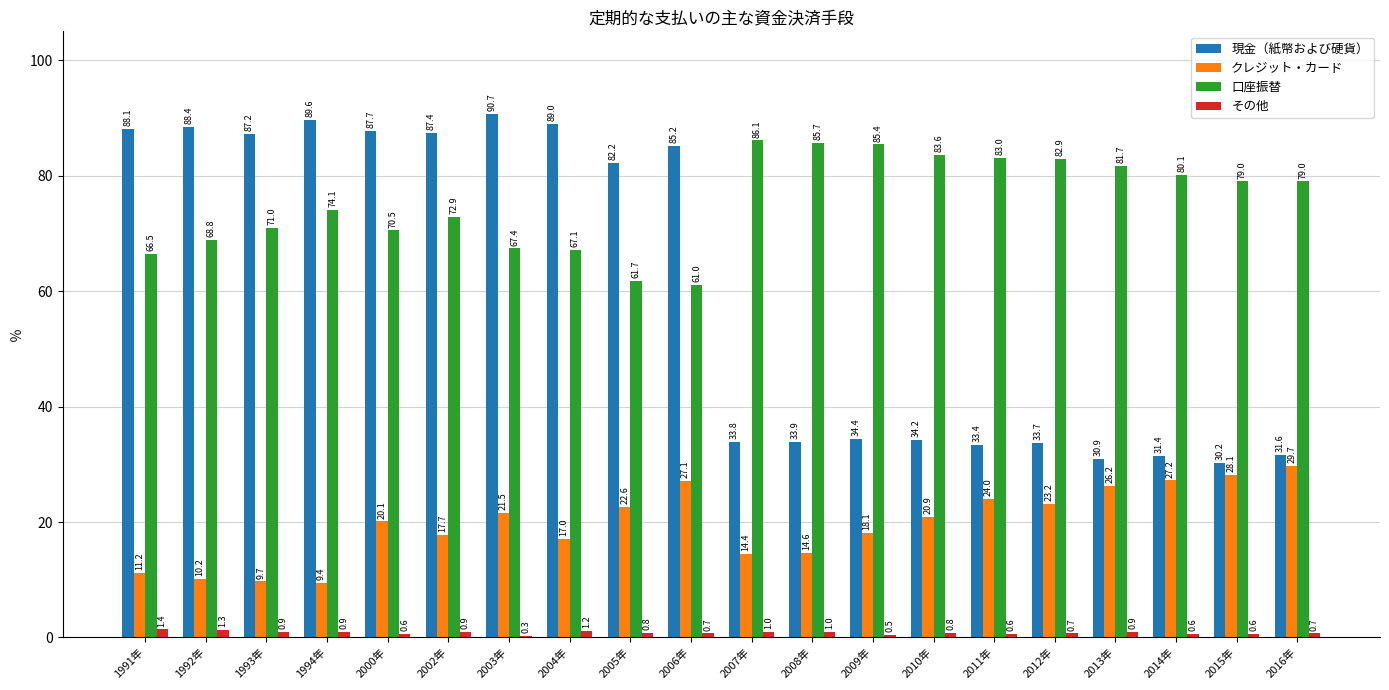

Between 2010年 and 2015年, which series saw the biggest shift?

クレジット・カード